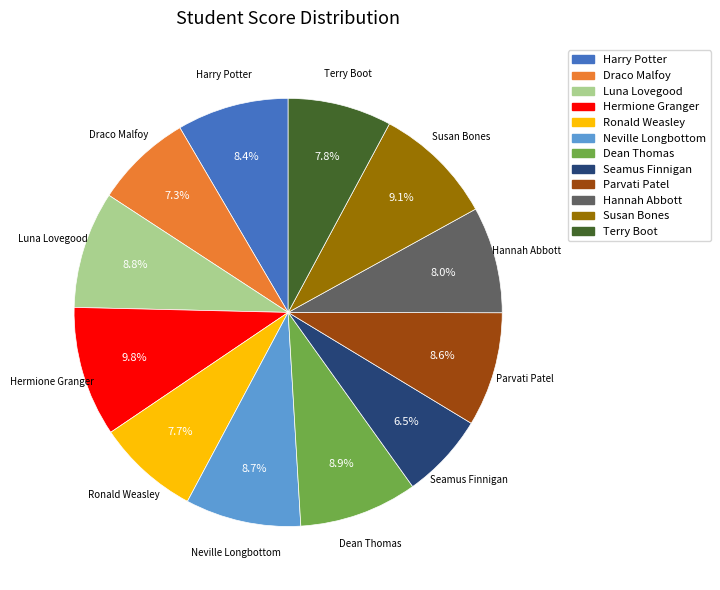

Is it true that Luna Lovegood is 9% of the pie?

True